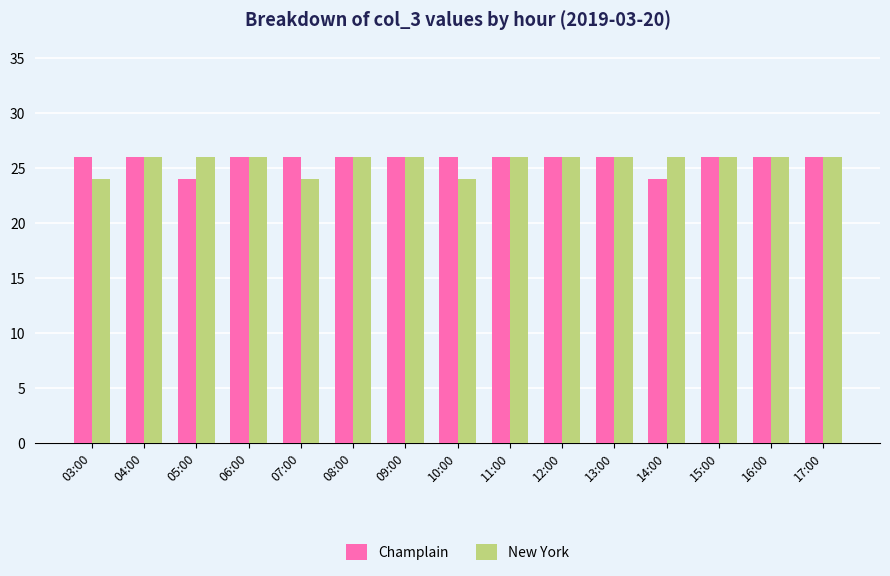

How many bars are there in total?

30